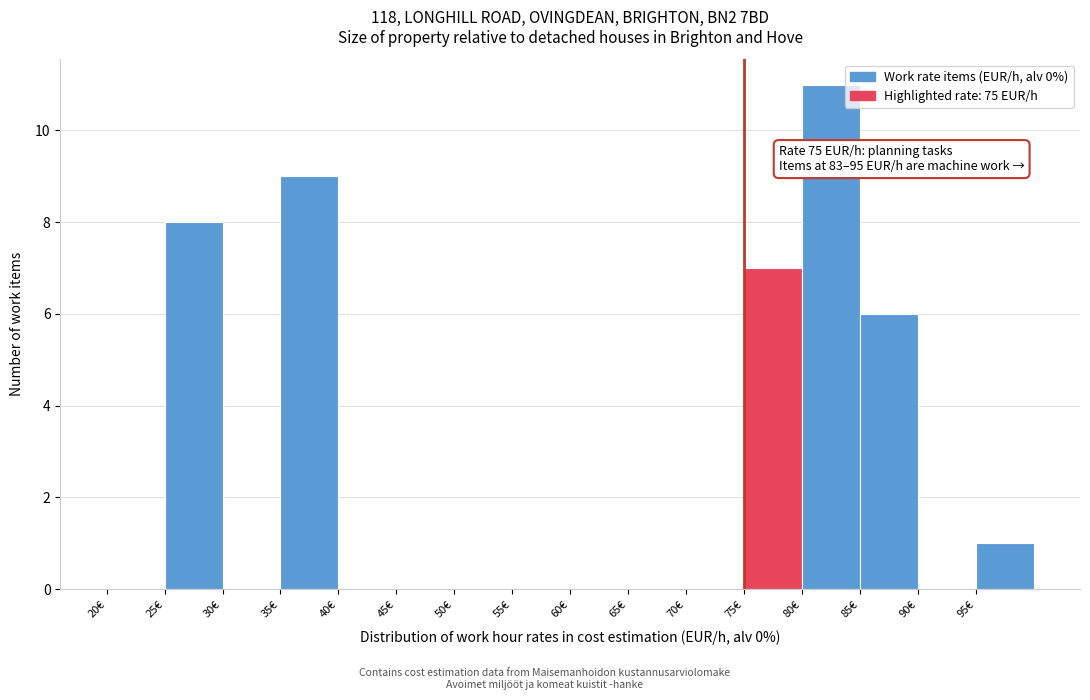

Over which range of the x-axis is the bar tallest?

80 to 85